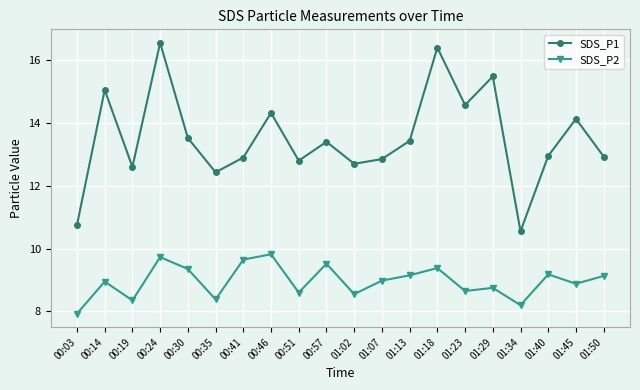

List the series in order of their overall mean, lowest first.

SDS_P2, SDS_P1